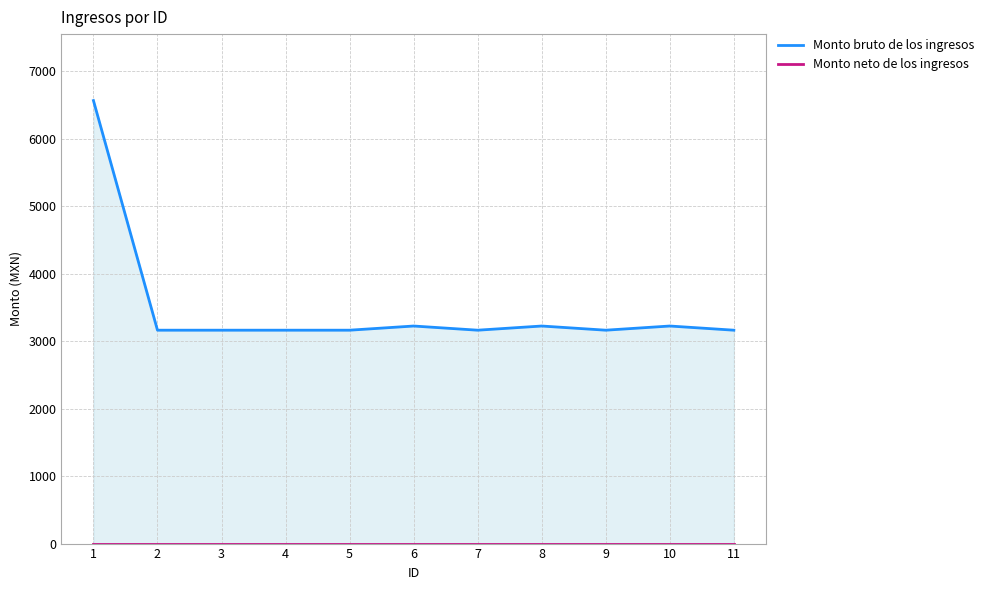

List the series in order of their overall mean, highest first.

Monto bruto de los ingresos, Monto neto de los ingresos